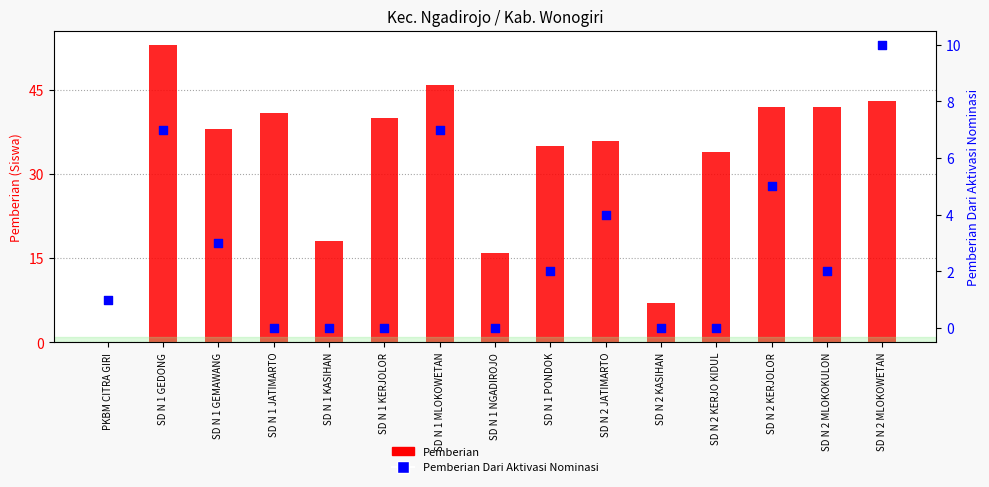

What are all the series names shown in the legend?

Pemberian, Pemberian Dari Aktivasi Nominasi